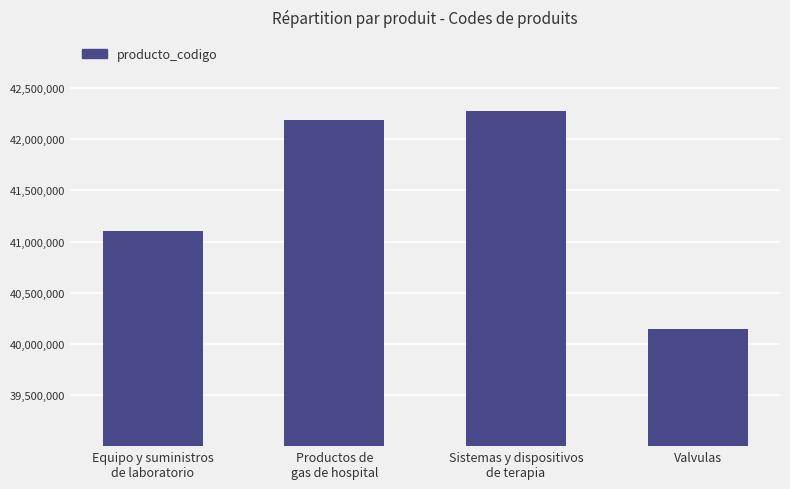

What is the average value?

41427450